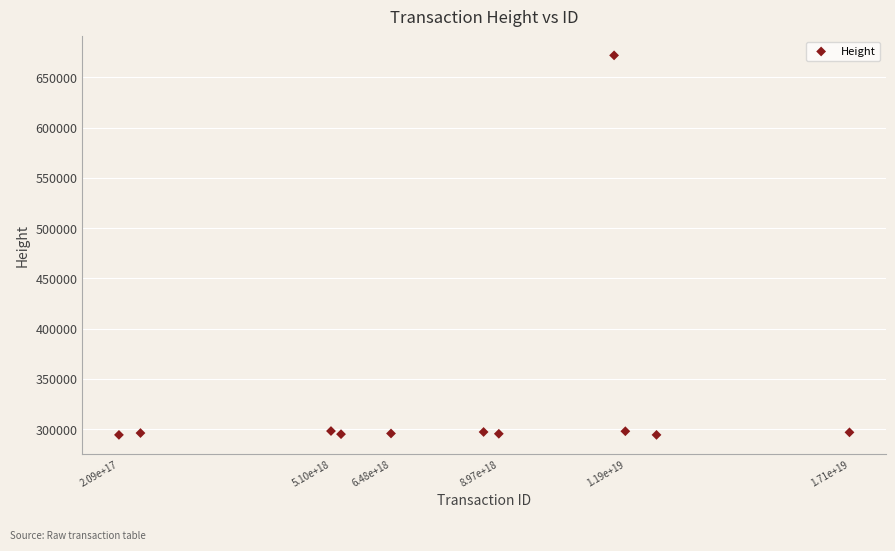

What is the average X value?

8051550280403065856